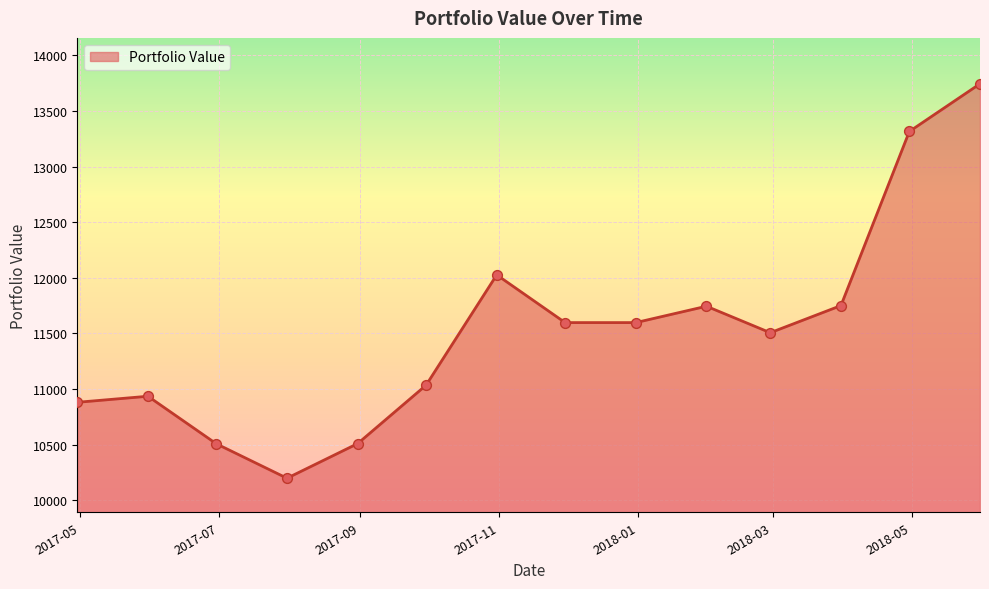

What is the smallest value displayed?

10199.2